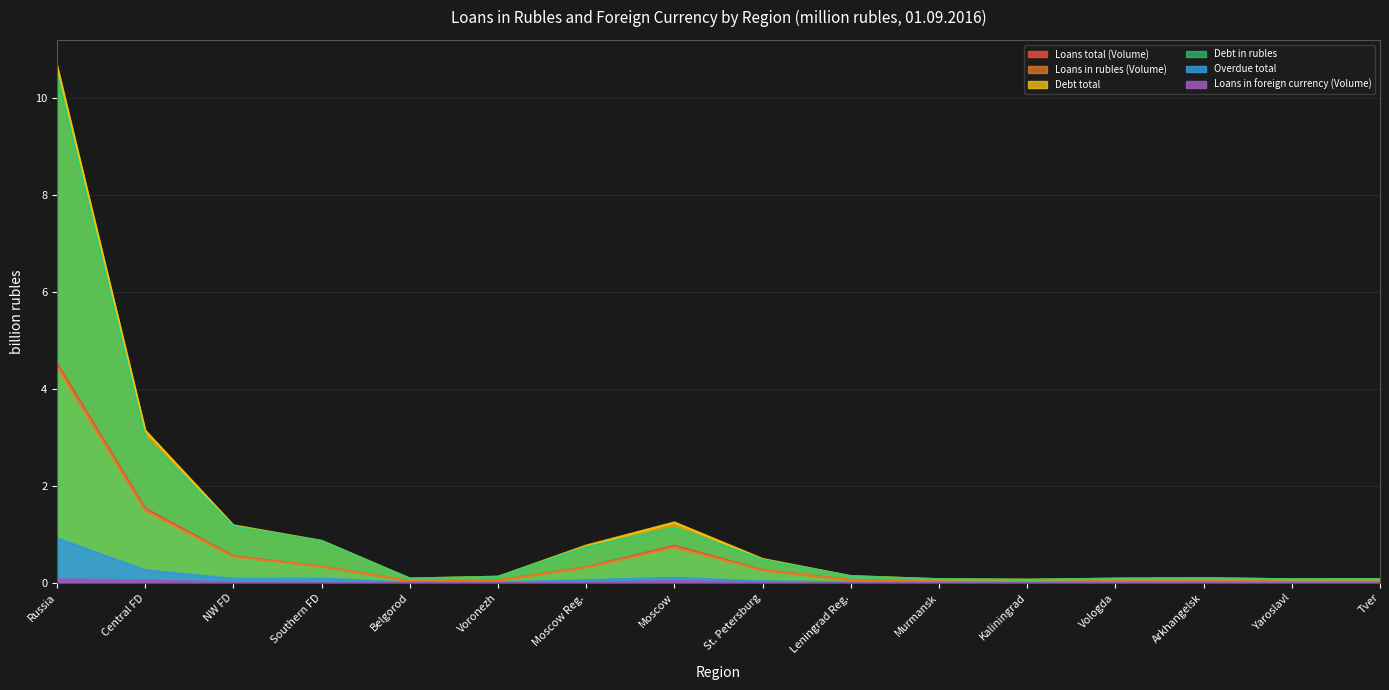

Is the value of Loans in rubles (Volume) at Central FD greater than the value of Debt in rubles at Tver?

Yes